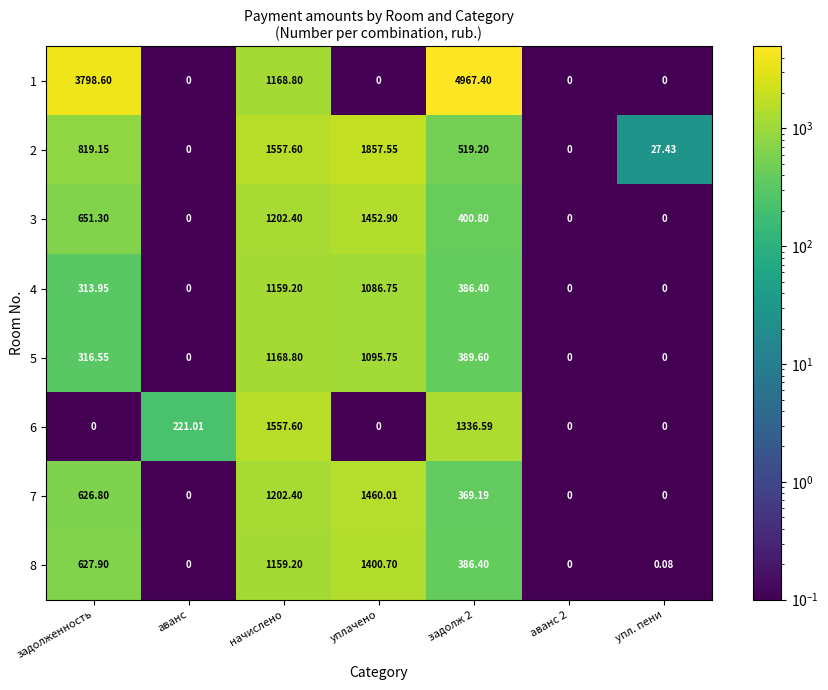

At which category is the sum across all series the highest?

начислено